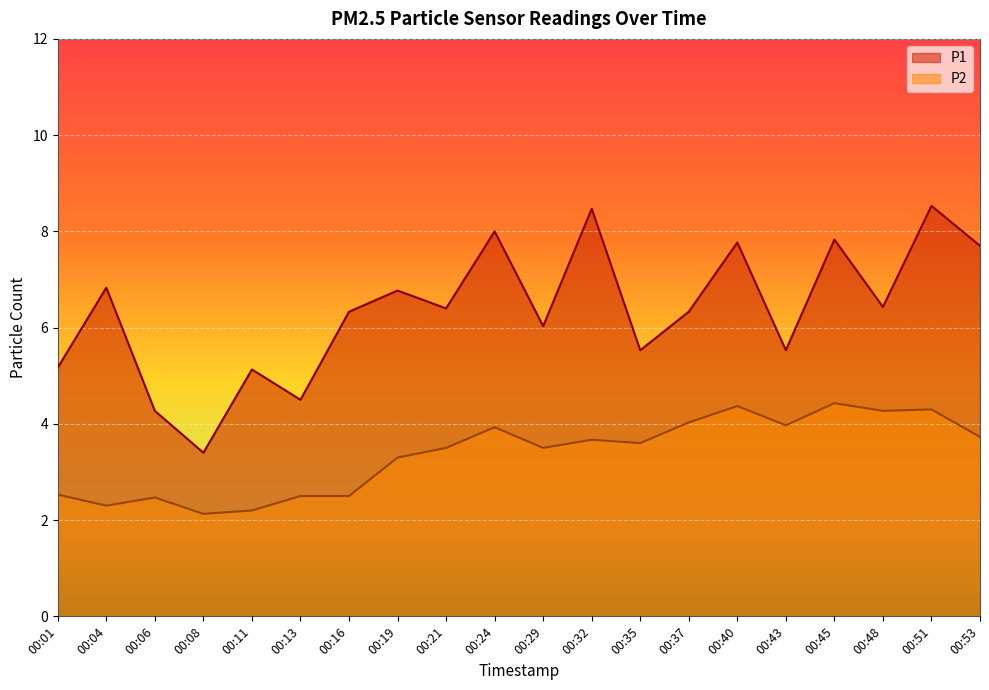

Reading left to right, what are all the values shown in this chart?

P1: 00:01=5.2	00:04=6.8	00:06=4.3	00:08=3.4	00:11=5.1	00:13=4.5	00:16=6.3	00:19=6.8	00:21=6.4	00:24=8.0	00:29=6.0	00:32=8.5	00:35=5.5	00:37=6.3	00:40=7.8	00:43=5.5	00:45=7.8	00:48=6.4	00:51=8.5	00:53=7.7
P2: 00:01=2.5	00:04=2.3	00:06=2.5	00:08=2.1	00:11=2.2	00:13=2.5	00:16=2.5	00:19=3.3	00:21=3.5	00:24=3.9	00:29=3.5	00:32=3.7	00:35=3.6	00:37=4.0	00:40=4.4	00:43=4.0	00:45=4.4	00:48=4.3	00:51=4.3	00:53=3.7